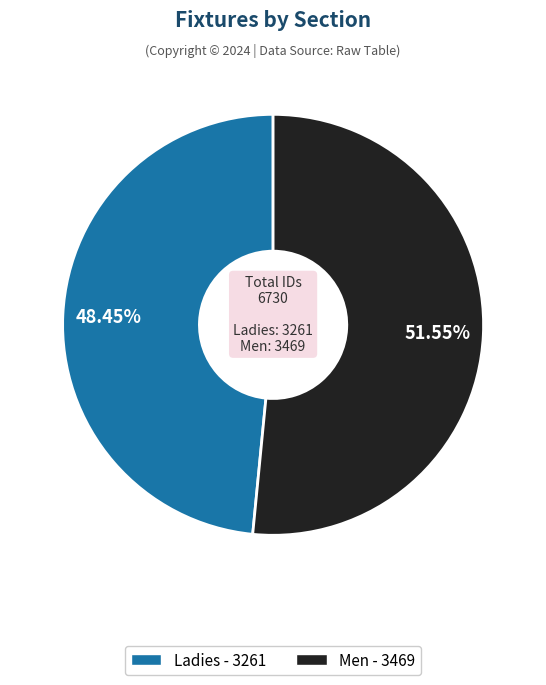

What percentage is NOT represented by Ladies?

51.5%